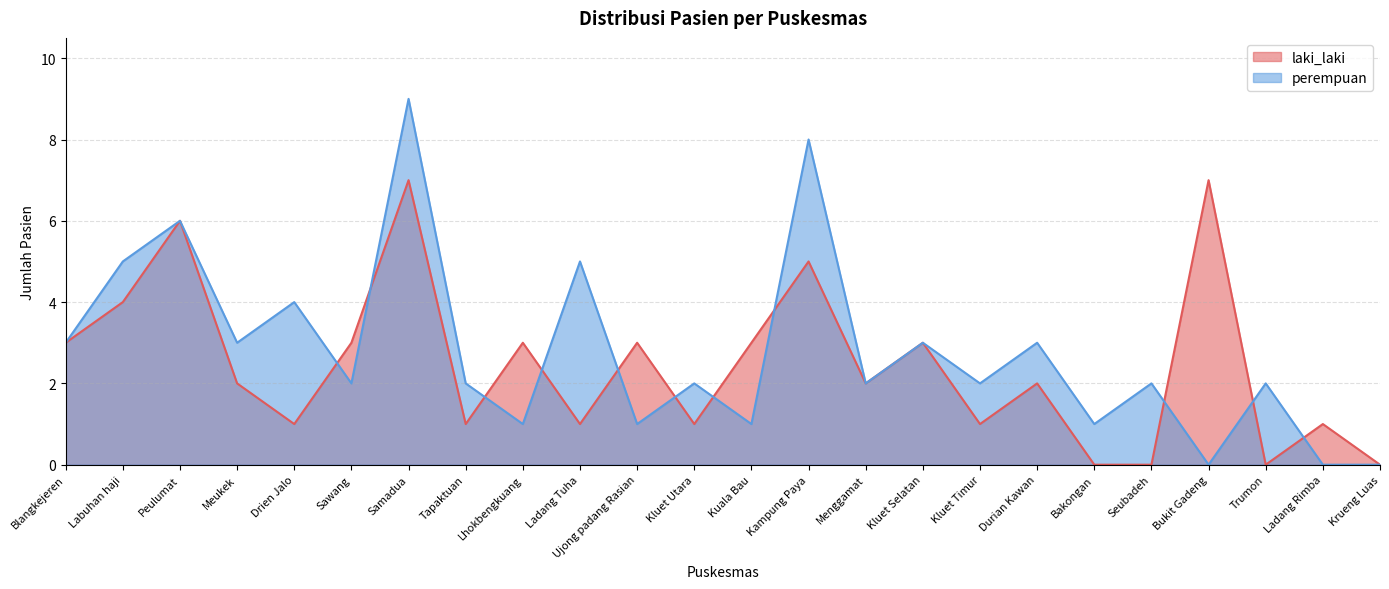

How many intersections are there between laki_laki and perempuan?

11